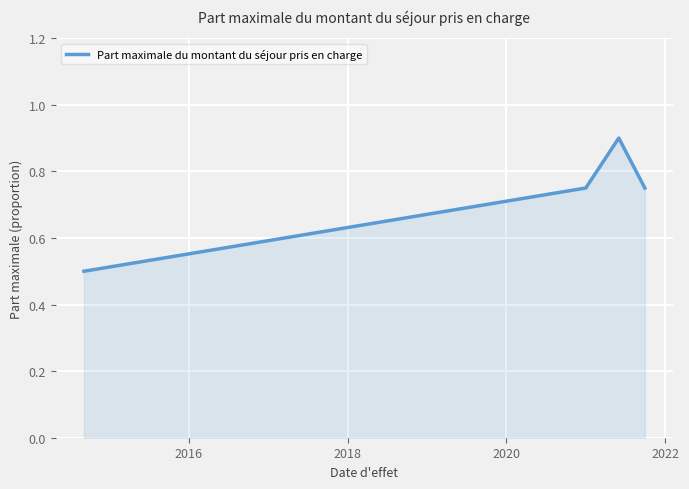

Does the chart have visible grid lines?

Yes